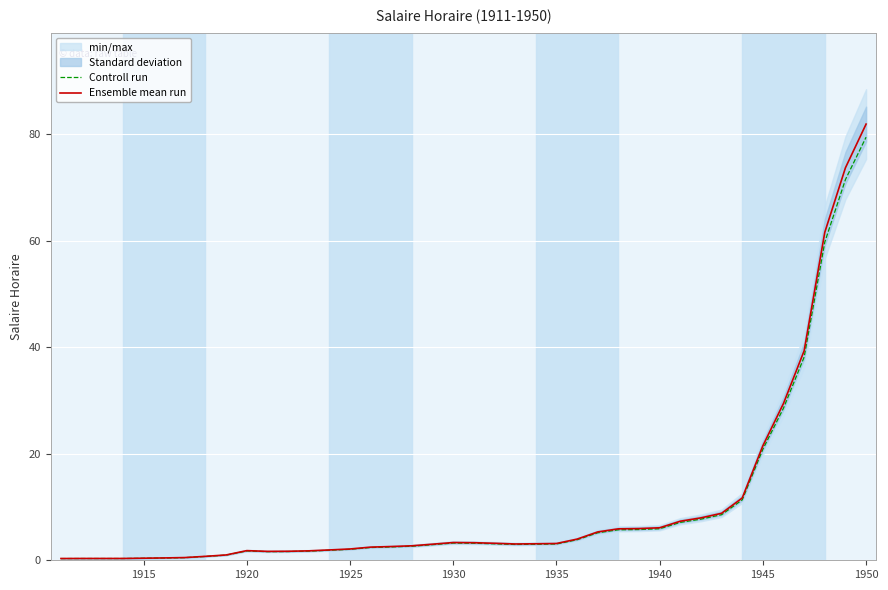

What is the approximate value of Ensemble mean run at 1940?

6.1